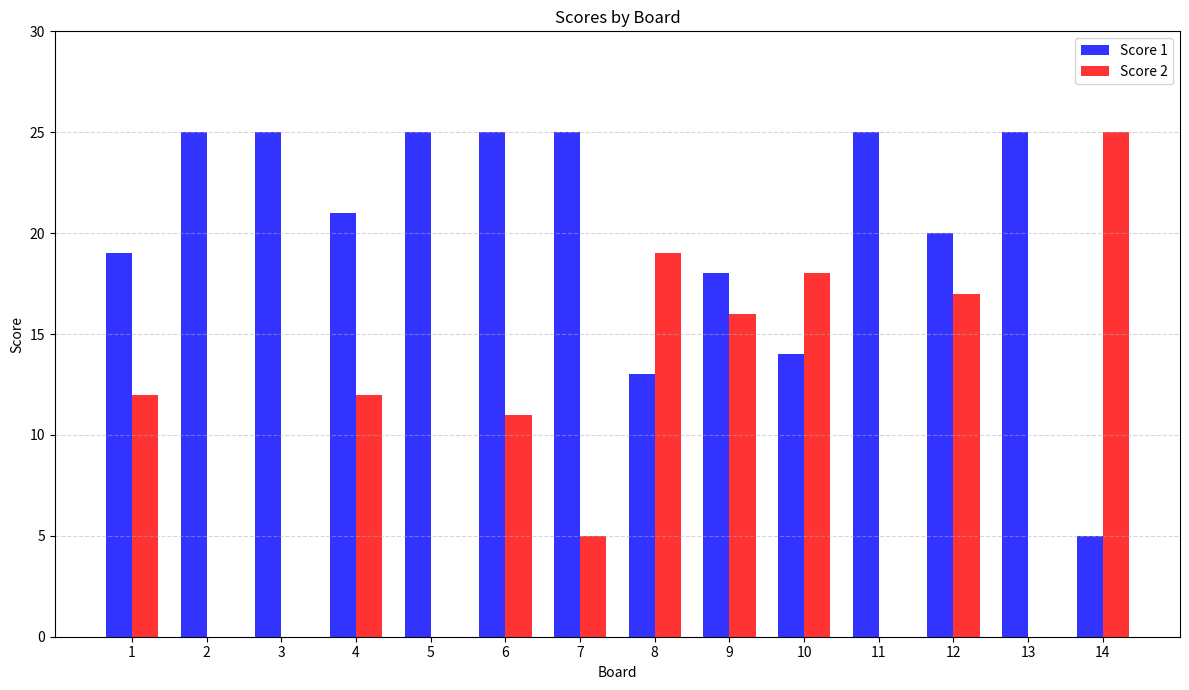

Between 1 and 8, which series saw the biggest shift?

Score 2